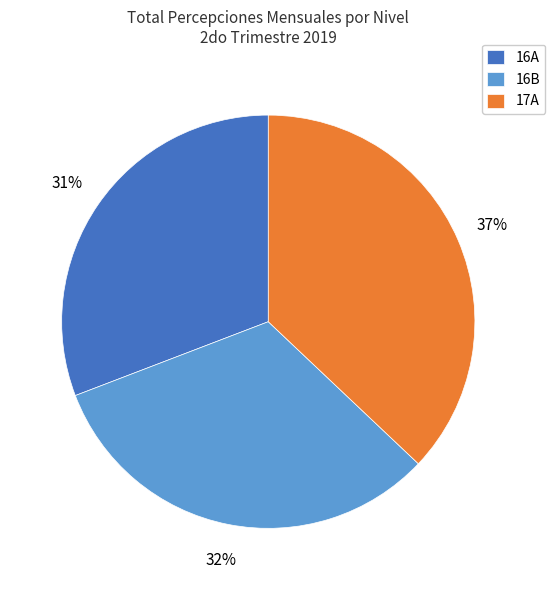

True or false: 17A accounts for 37% of the total.

True